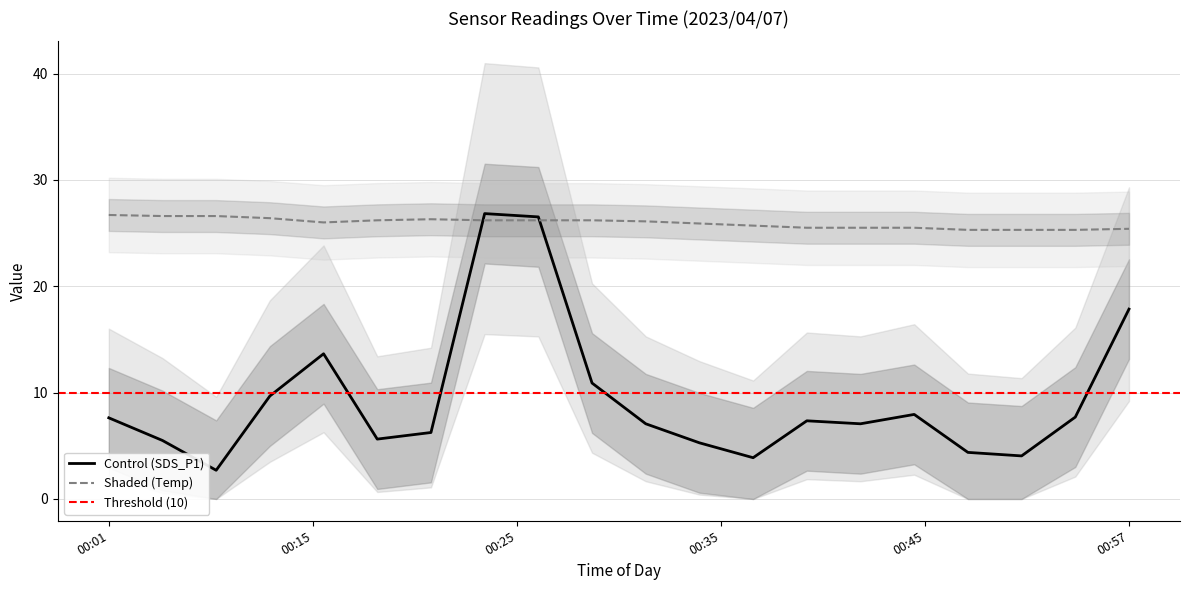

What is the minimum value for Control (SDS_P1)?

2.7